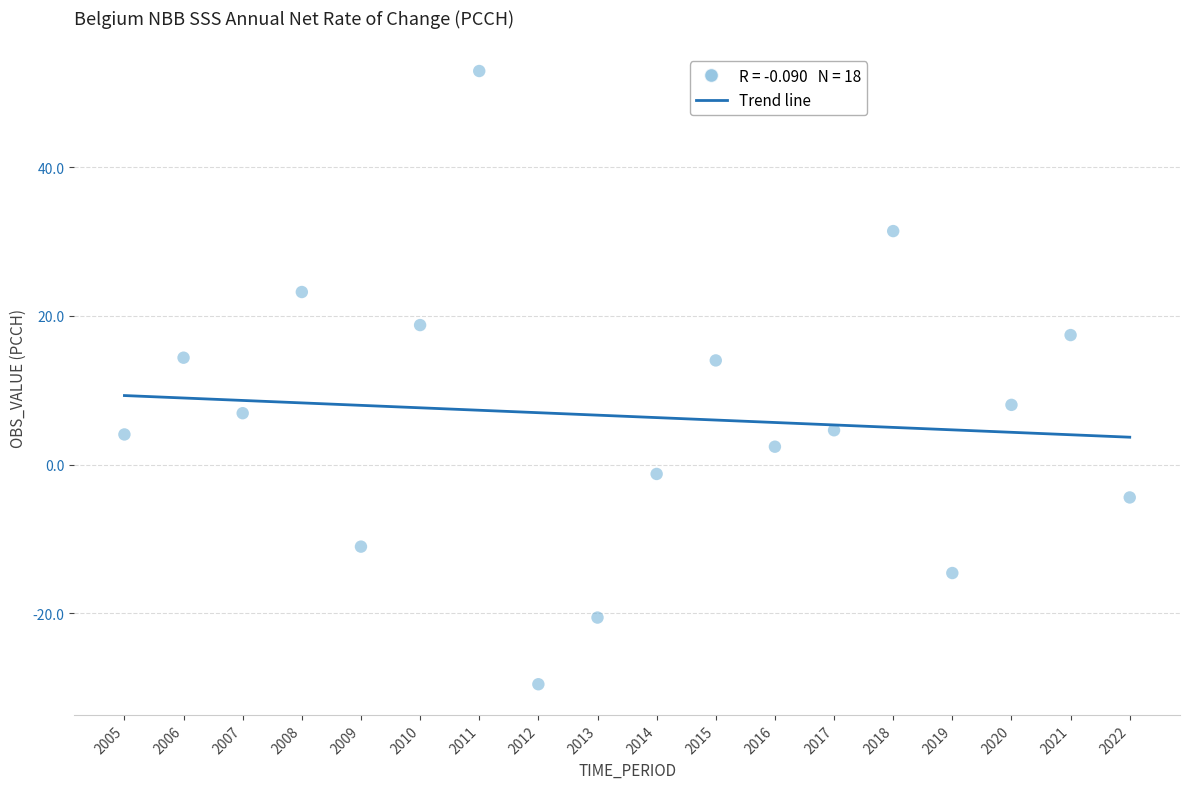

What is the range of X values (max minus min)?

17.0